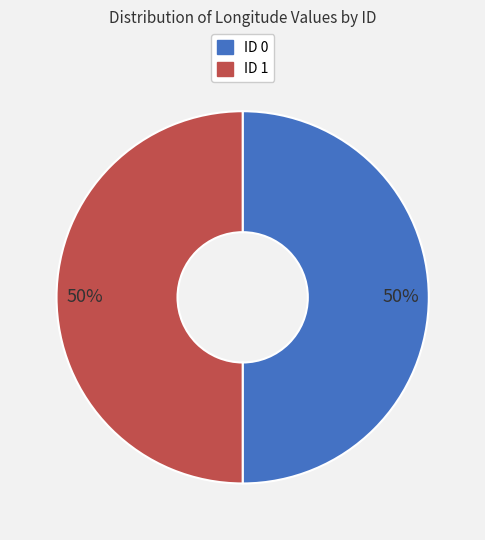

How many segments does this pie chart have?

2